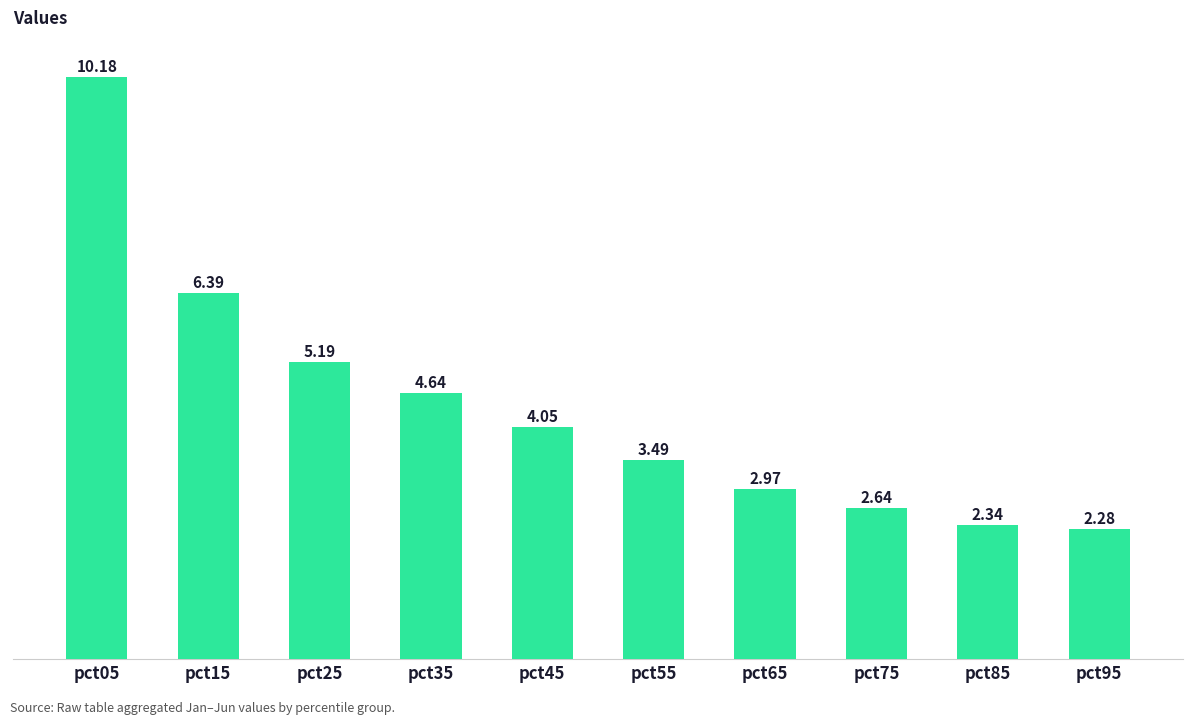

What is the difference between the maximum and second lowest values?

7.8